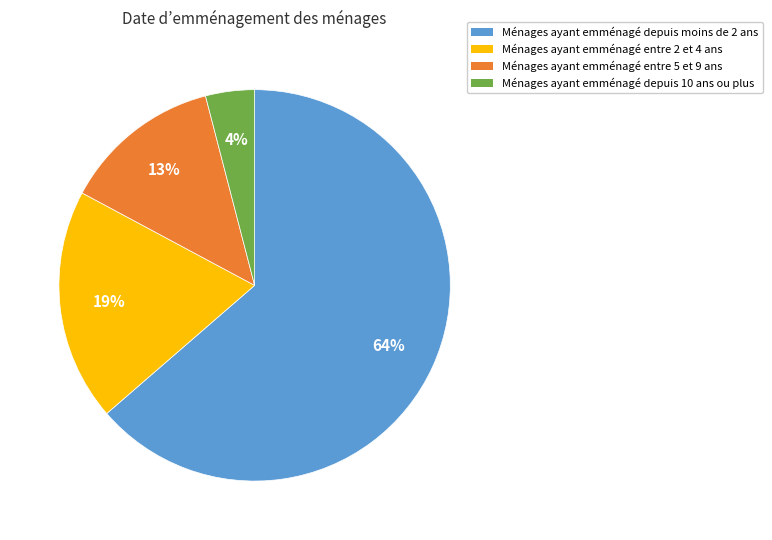

Count the number of slices in the pie.

4